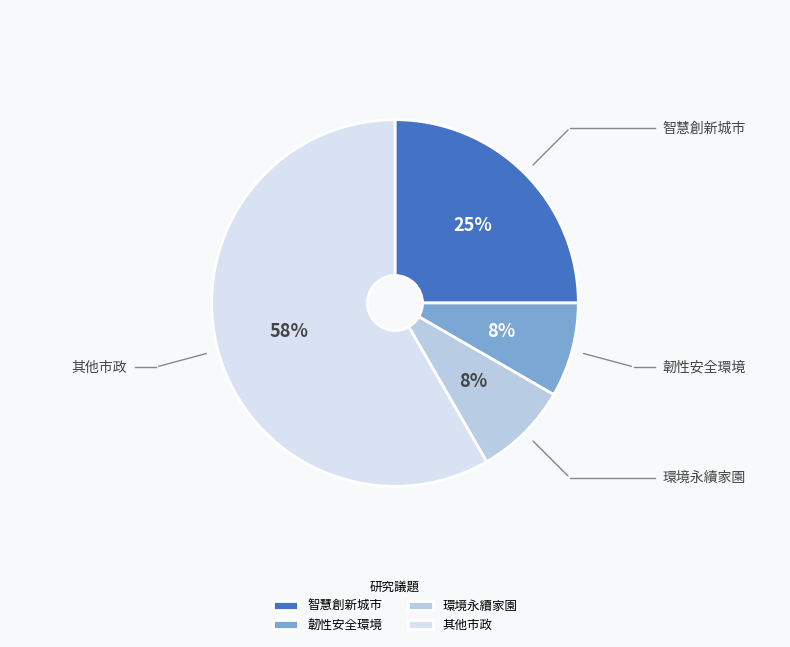

What percentage is the 環境永續家園 slice, to the nearest percent?

8%